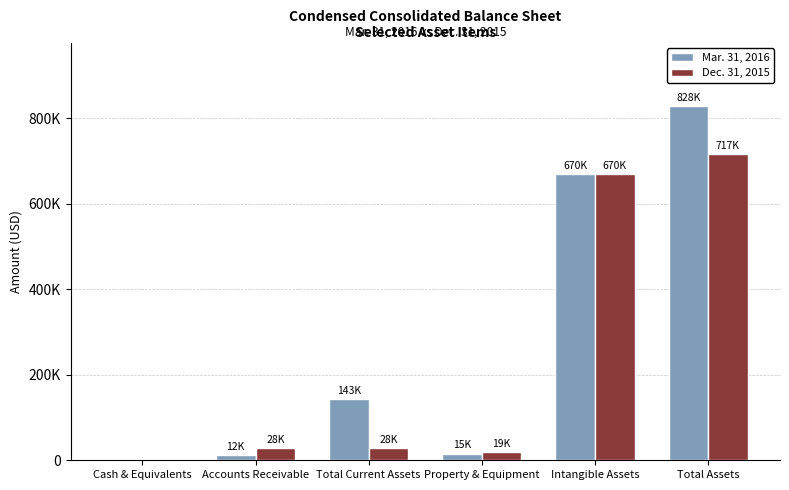

What is the label of the 6th bar from the left?

Total Assets